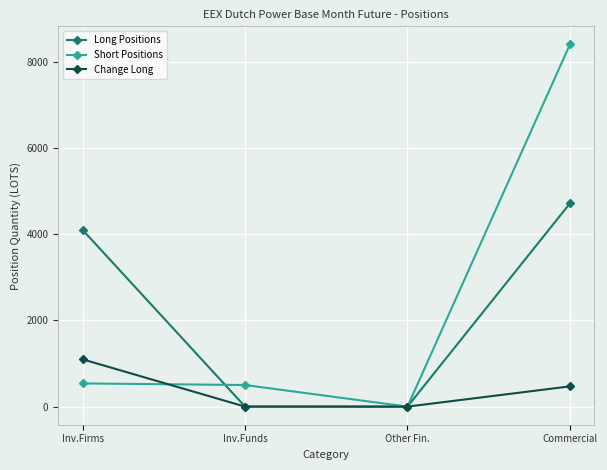

How many lines are shown in the chart?

3